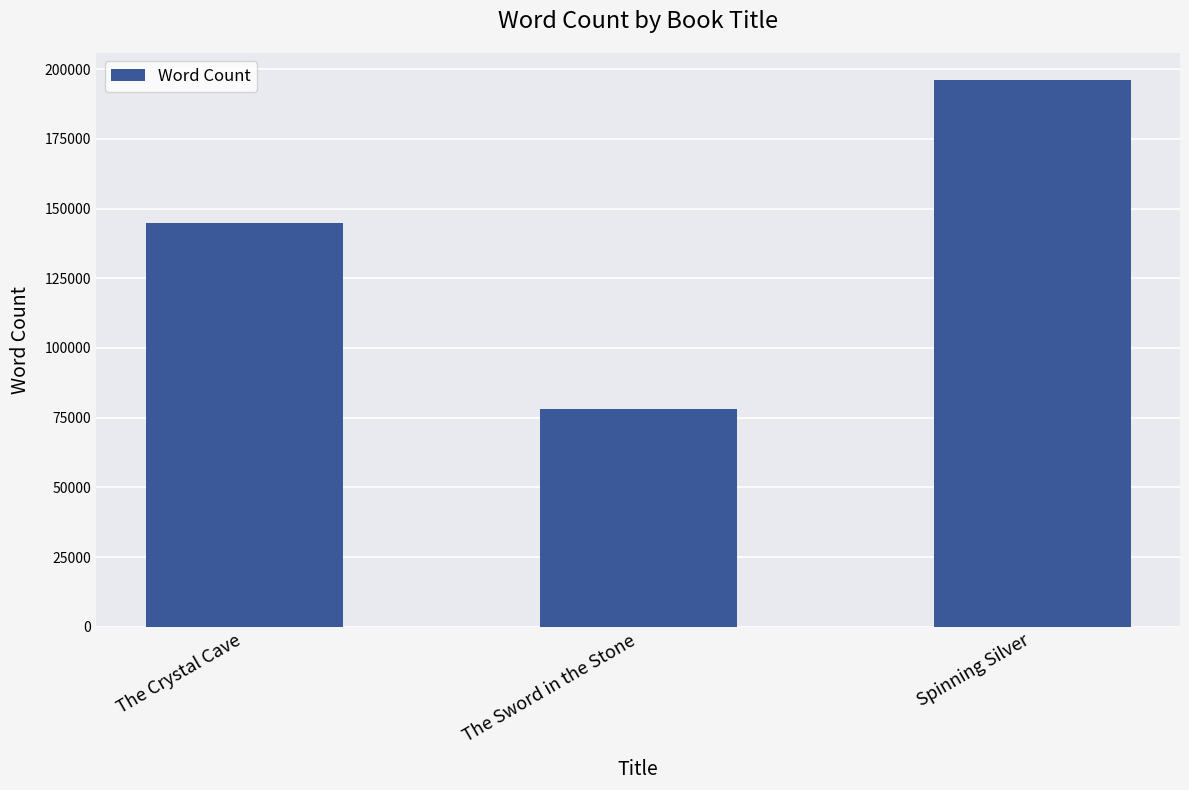

Which category has the lowest value across all series?

The Sword in the Stone